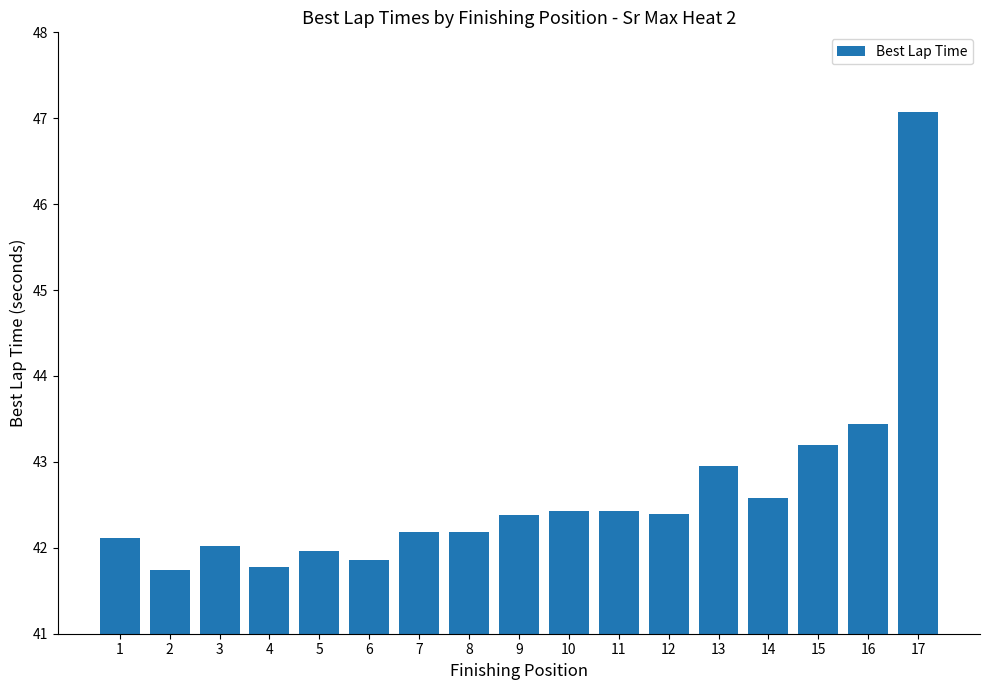

What is the change in value from 5 to 16?

+1.5